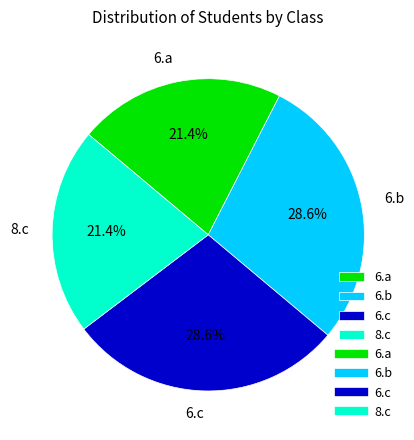

How much of the chart is everything except 6.c?

71.4%